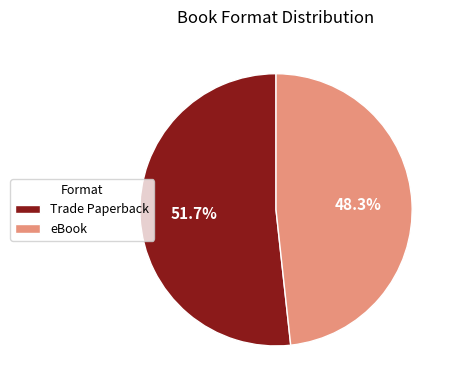

To the nearest percent, what percentage of the pie is Trade Paperback?

52%